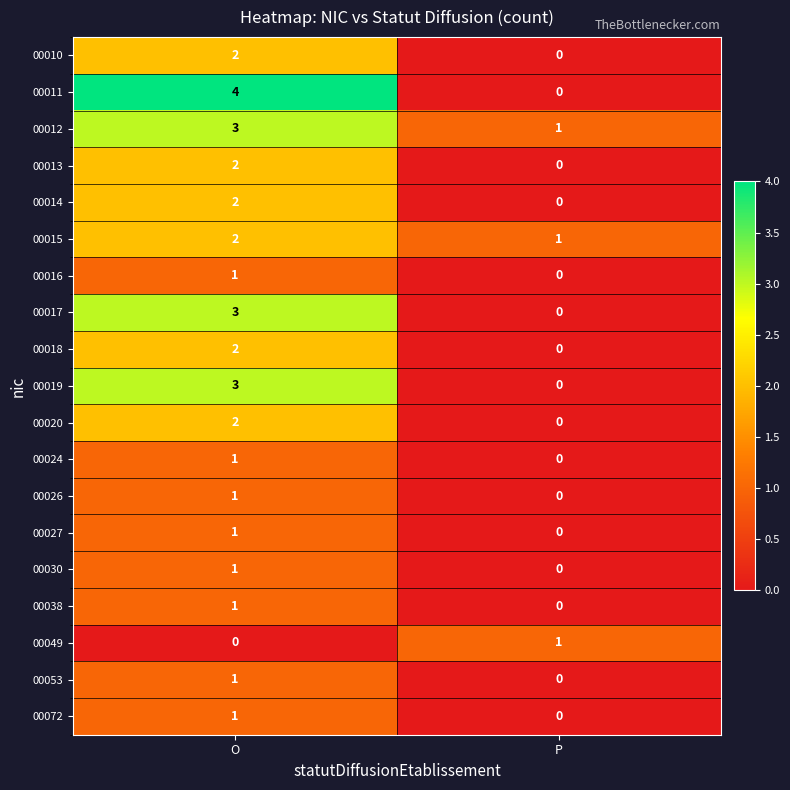

At which category does the chart reach its peak across all series?

O